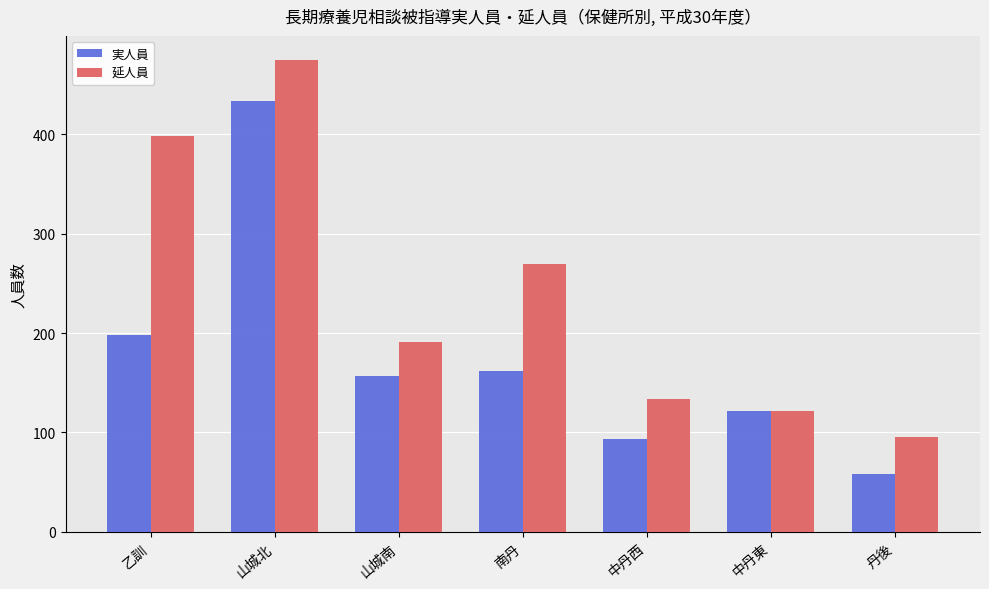

What is the greatest value displayed?

475